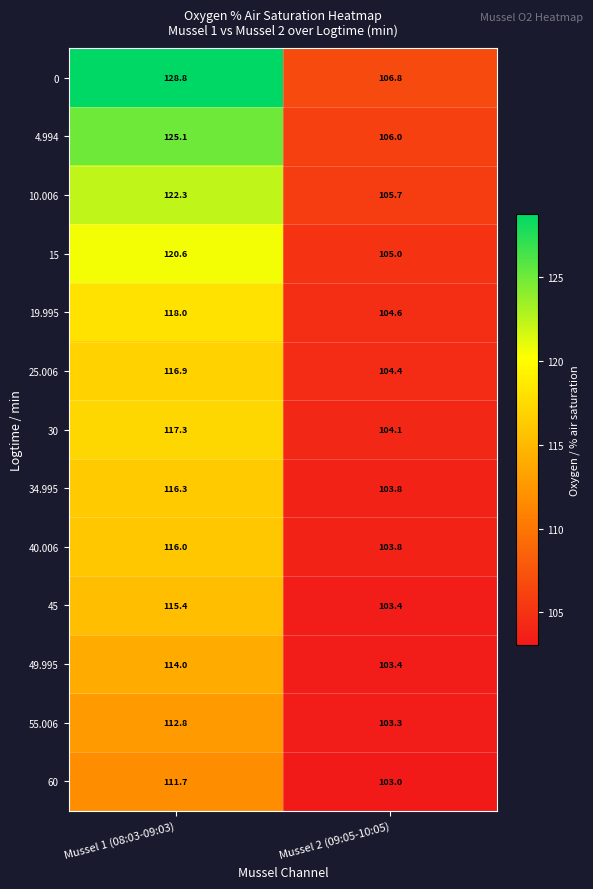

Reading right to left, list all the values displayed in this chart.

0: Mussel 2 (09:05-10:05)=106.8	Mussel 1 (08:03-09:03)=128.8
4.994: Mussel 2 (09:05-10:05)=106.0	Mussel 1 (08:03-09:03)=125.1
10.006: Mussel 2 (09:05-10:05)=105.7	Mussel 1 (08:03-09:03)=122.3
15: Mussel 2 (09:05-10:05)=105.0	Mussel 1 (08:03-09:03)=120.6
19.995: Mussel 2 (09:05-10:05)=104.6	Mussel 1 (08:03-09:03)=118.0
25.006: Mussel 2 (09:05-10:05)=104.4	Mussel 1 (08:03-09:03)=116.9
30: Mussel 2 (09:05-10:05)=104.1	Mussel 1 (08:03-09:03)=117.3
34.995: Mussel 2 (09:05-10:05)=103.8	Mussel 1 (08:03-09:03)=116.3
40.006: Mussel 2 (09:05-10:05)=103.8	Mussel 1 (08:03-09:03)=116.0
45: Mussel 2 (09:05-10:05)=103.4	Mussel 1 (08:03-09:03)=115.4
49.995: Mussel 2 (09:05-10:05)=103.4	Mussel 1 (08:03-09:03)=114.0
55.006: Mussel 2 (09:05-10:05)=103.3	Mussel 1 (08:03-09:03)=112.8
60: Mussel 2 (09:05-10:05)=103.0	Mussel 1 (08:03-09:03)=111.7